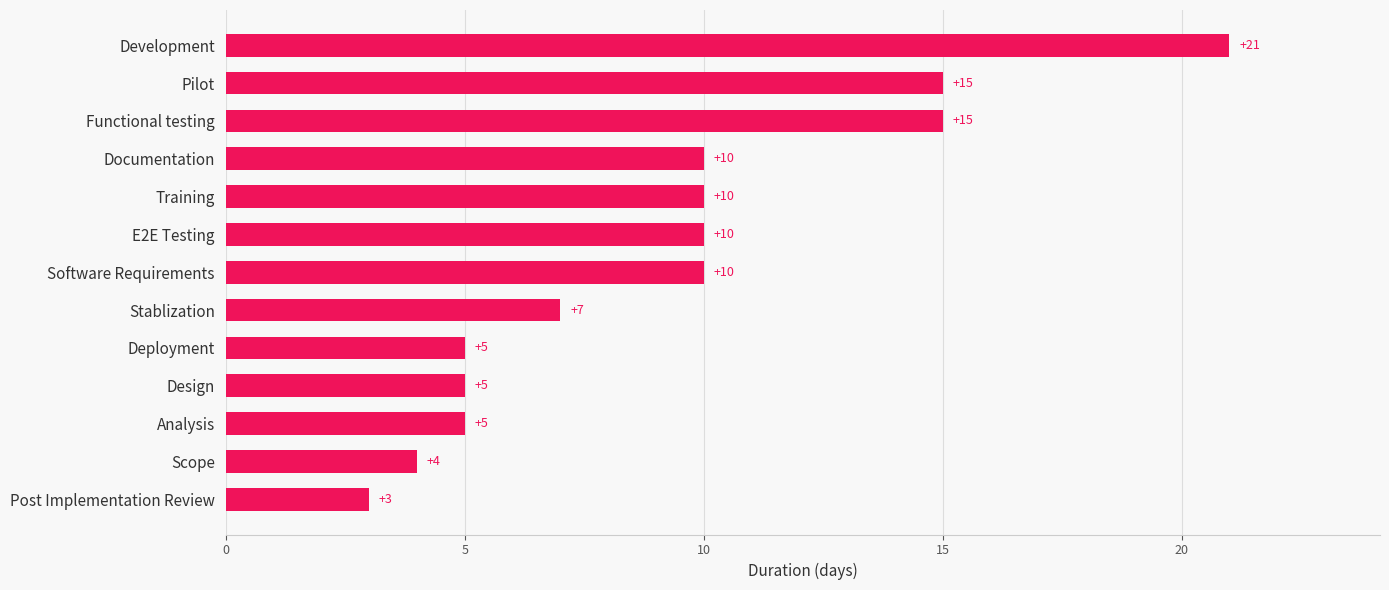

Which has a higher value, Analysis or Development?

Development